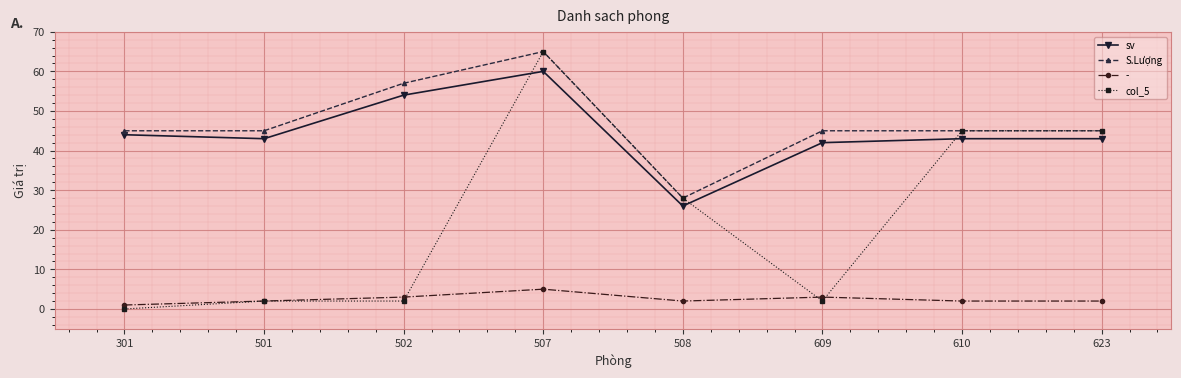

What is the difference between the highest and lowest values at 610?

43